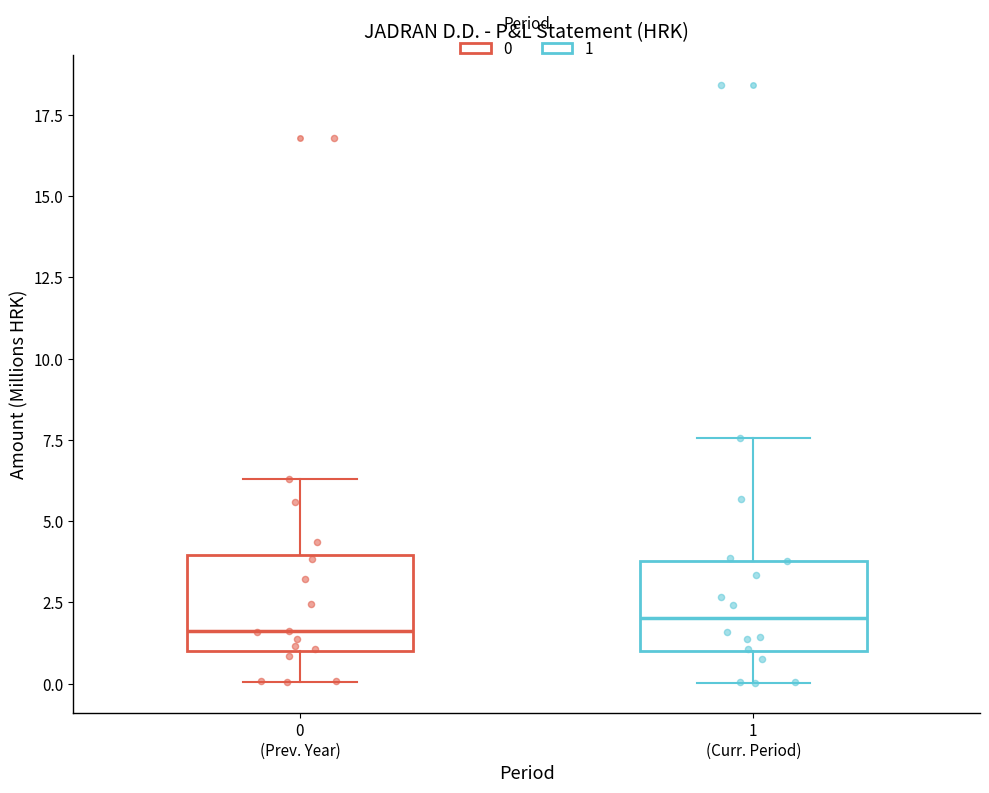

Where is the lower edge of the box for 1 (Curr. Period) on the y-axis? The values are not printed on the chart, so give them approximately, as read against the axis.

1.0